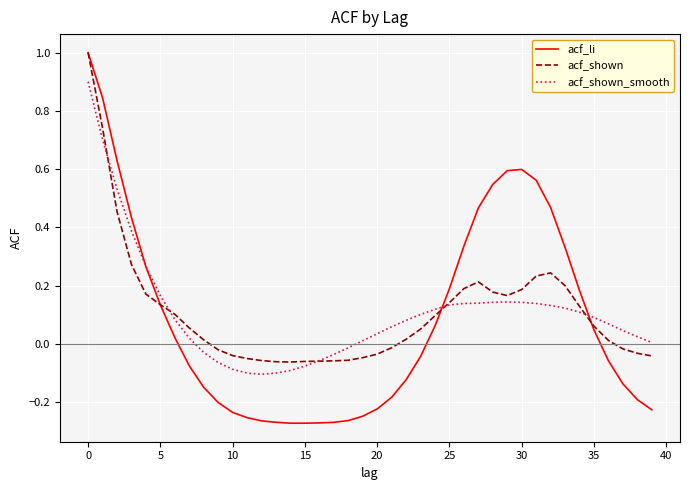

Which series has the largest range (max minus min)?

acf_li